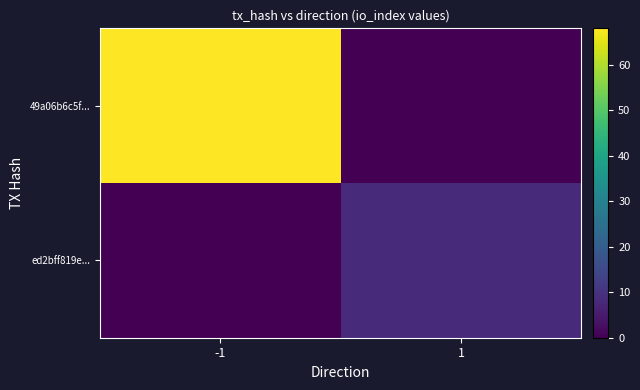

Reading left to right, what are all the values shown in this chart?

49a06b6c5f...: -1=68	1=0
ed2bff819e...: -1=0	1=8